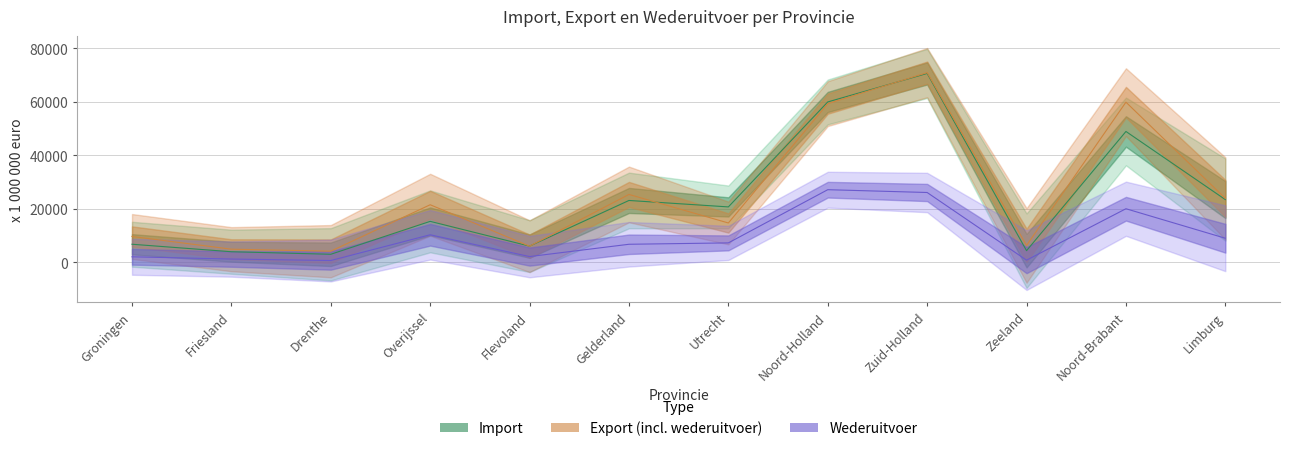

The value of Export (incl. wederuitvoer) at Noord-Brabant is 59872. True or false?

True